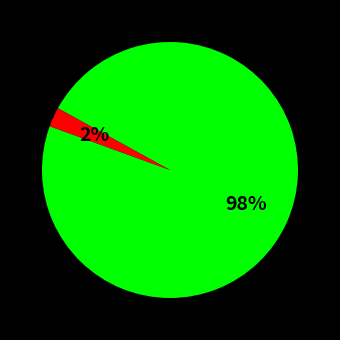

To the nearest percent, what is the average slice percentage?

50%